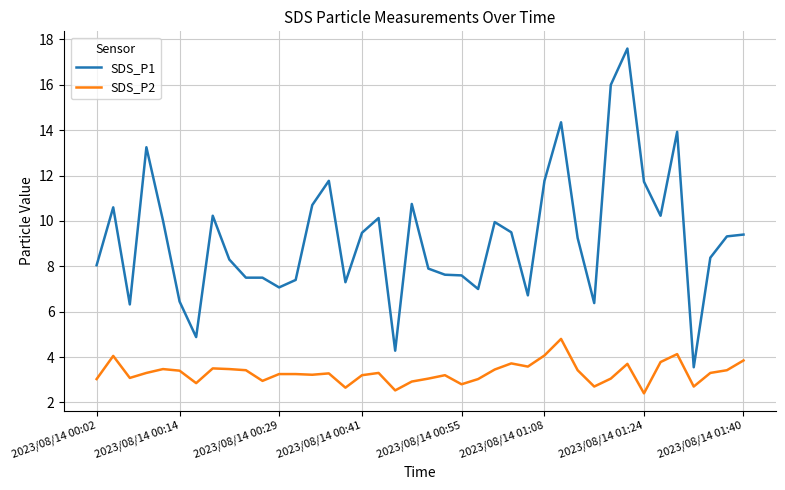

Which series has the largest range (max minus min)?

SDS_P1